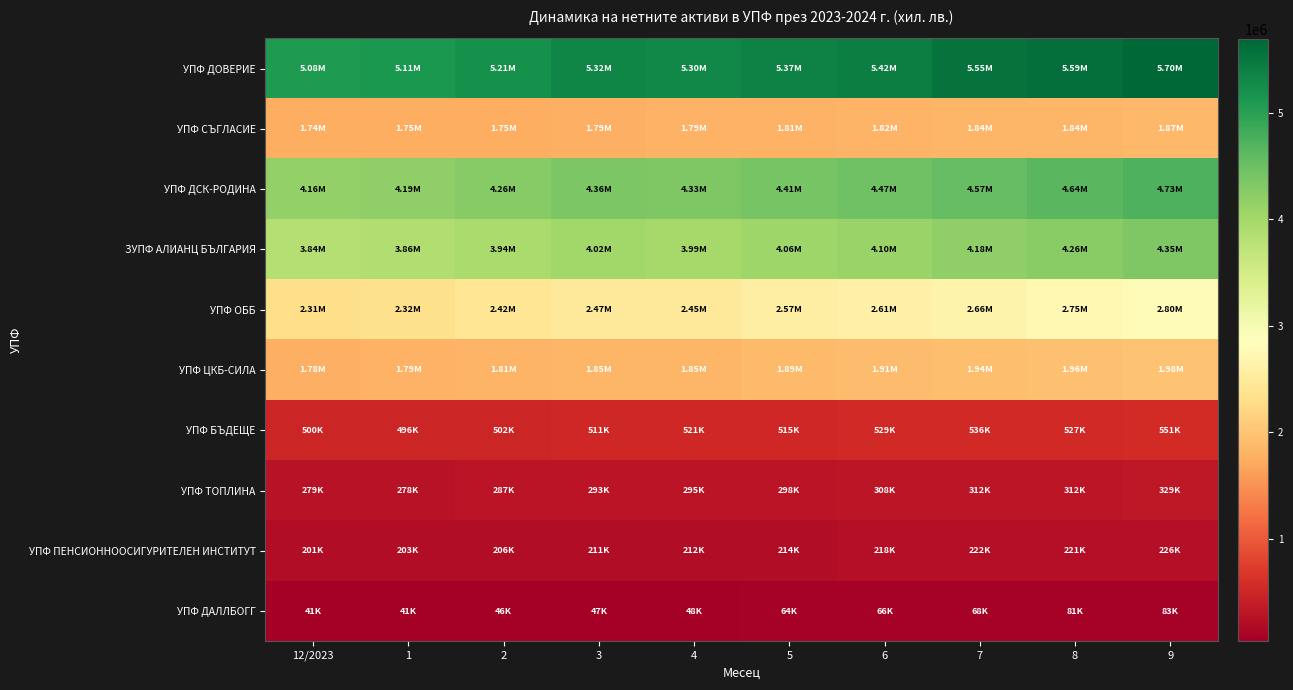

What is the maximum value shown in the chart?

5696127